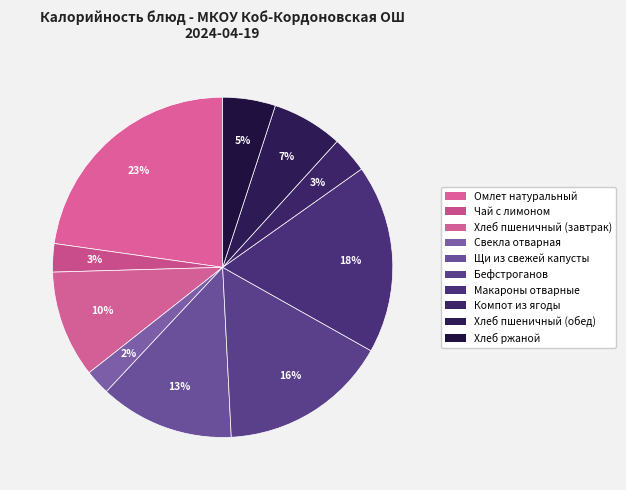

Which category has the biggest portion of the pie?

Омлет натуральный